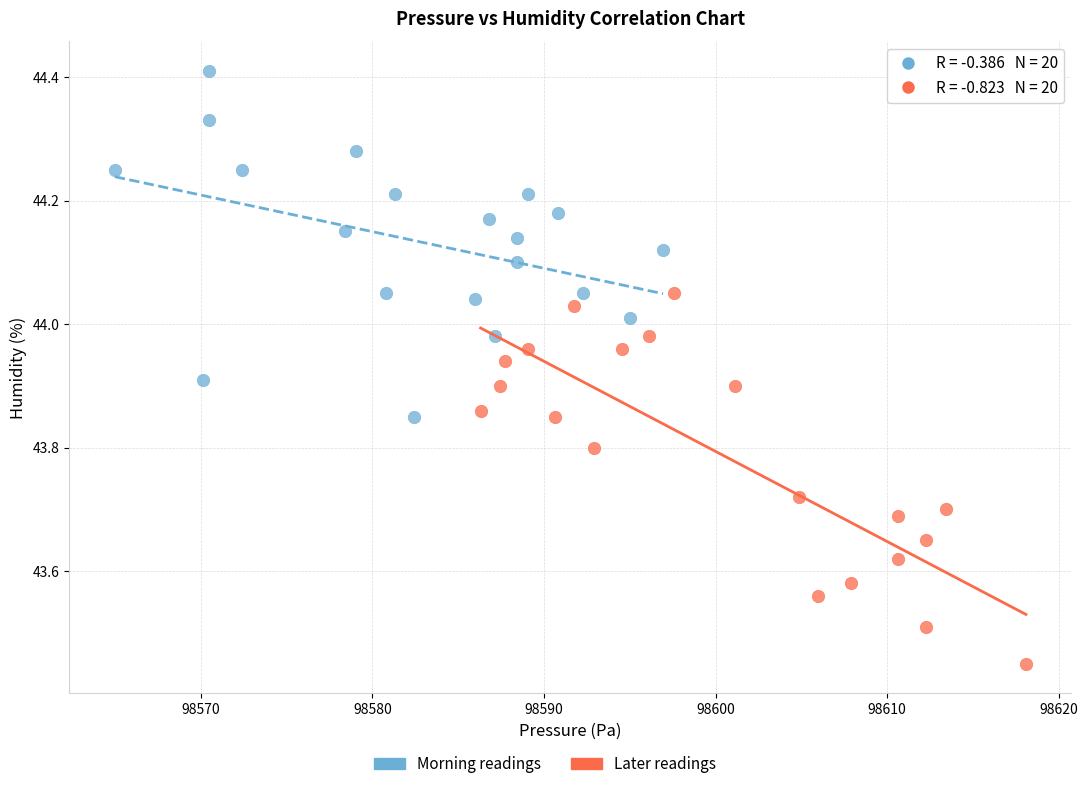

Which series reaches the minimum Y coordinate?

Later readings